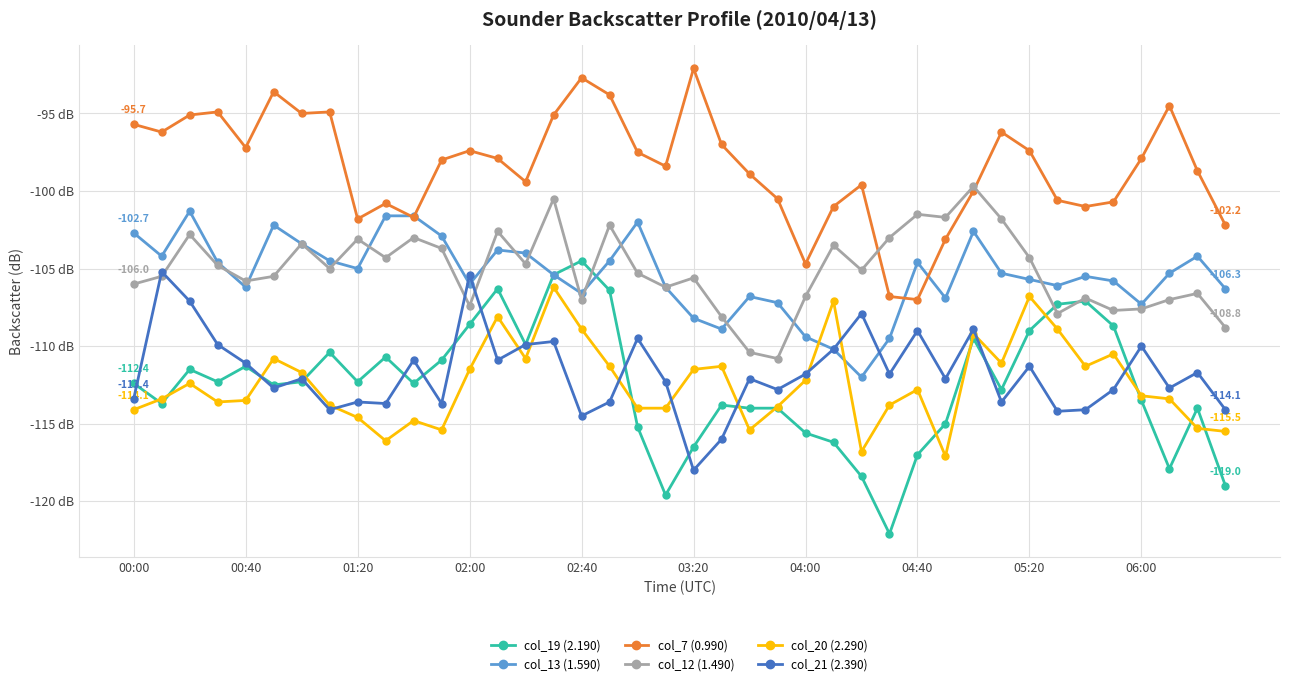

How many interior local valleys does the col_19 (2.190) series have?

10